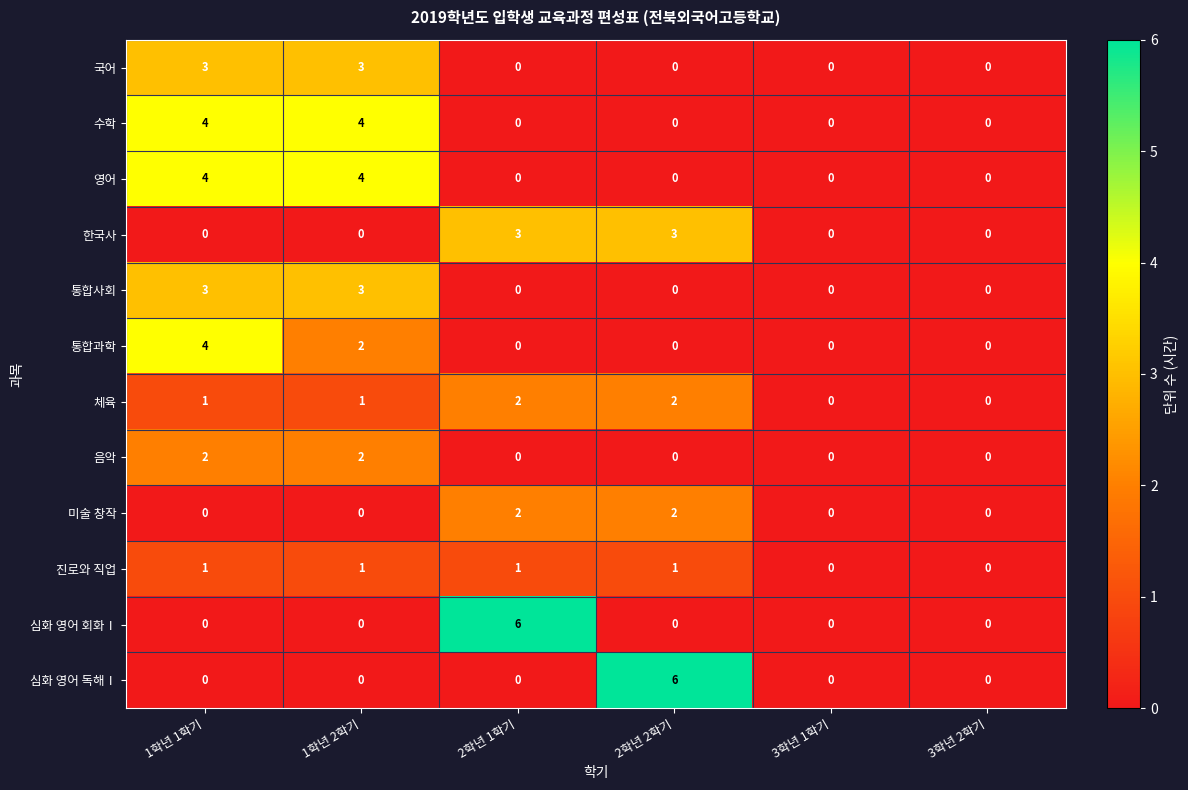

What is the maximum value shown in the chart?

6